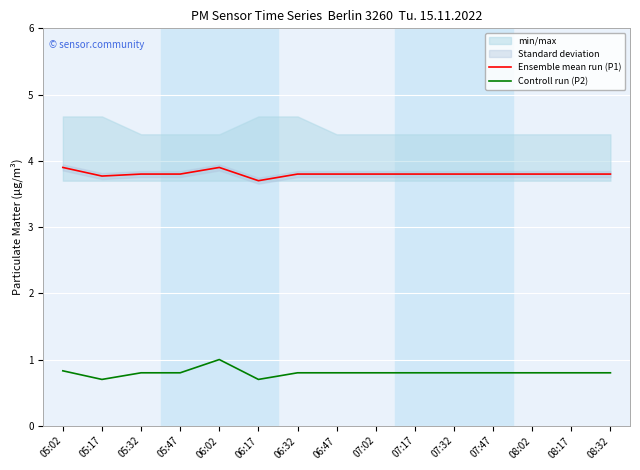

True or false: Controll run (P2) and Ensemble mean run (P1) cross at least once.

False